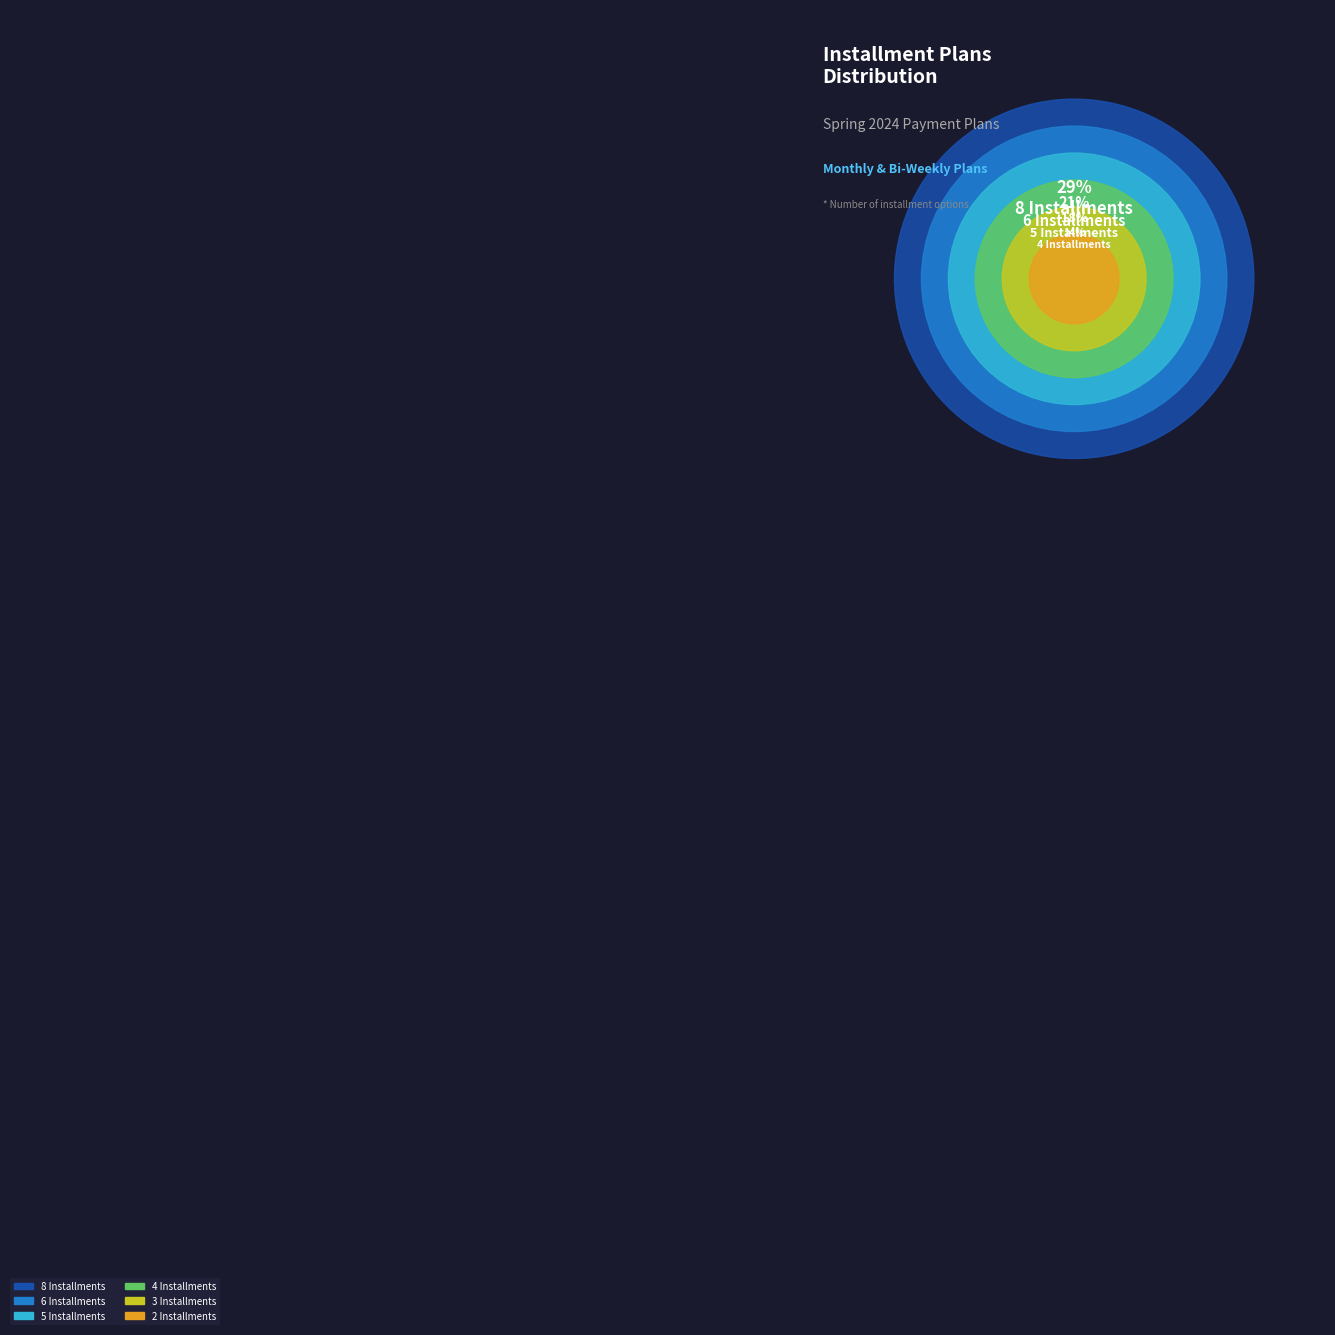

What is the change in value from 2 Installments to 6 Installments?

+4